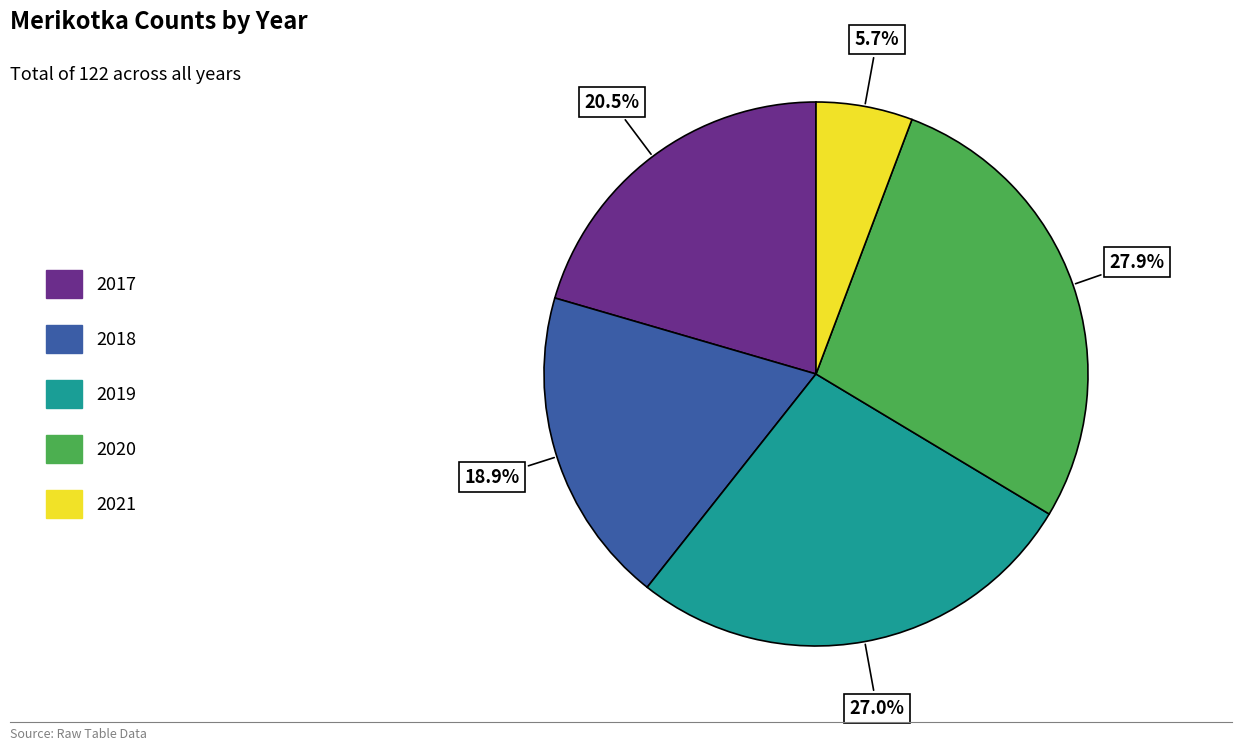

Does 2017 account for over 50% of the chart?

No